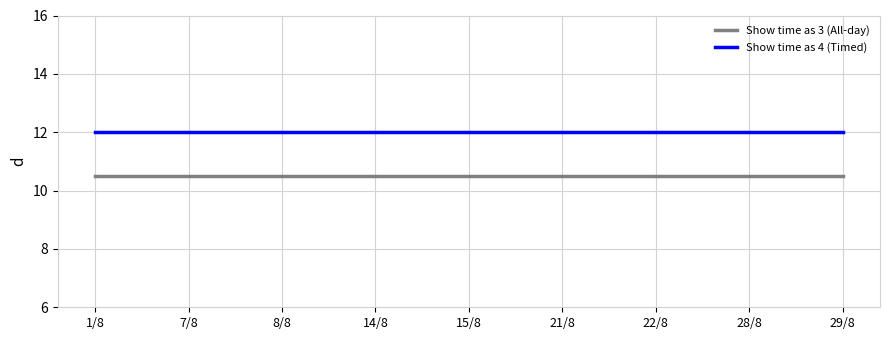

What is the lowest value of the Show time as 3 (All-day) series?

10.5